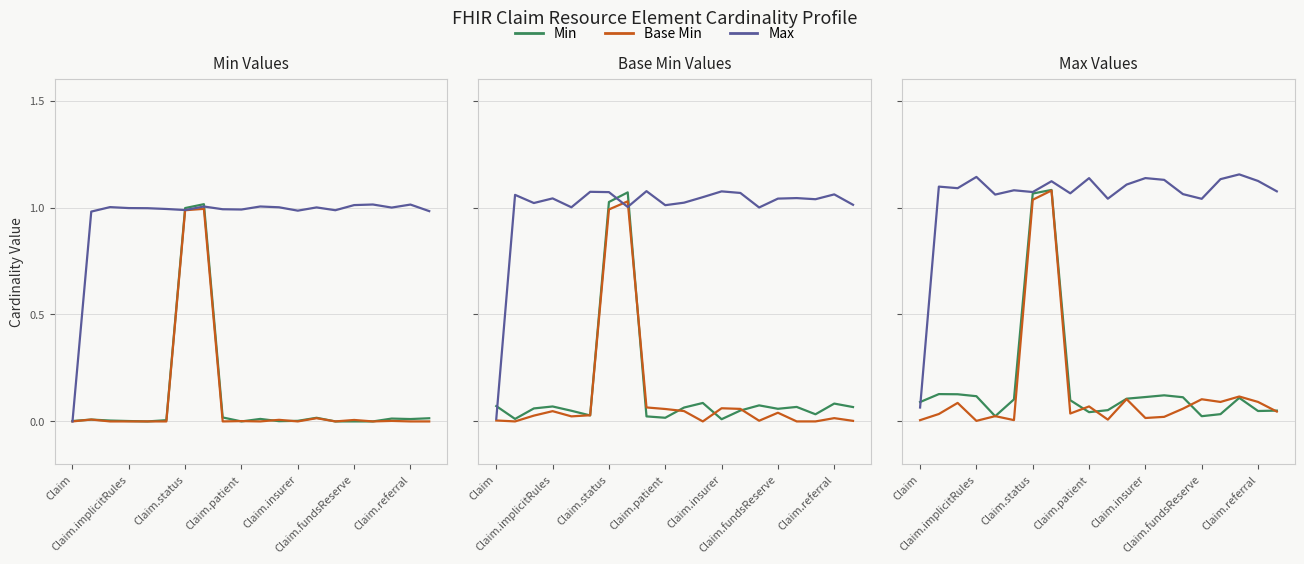

What is the label of the 20th point from the left?

19